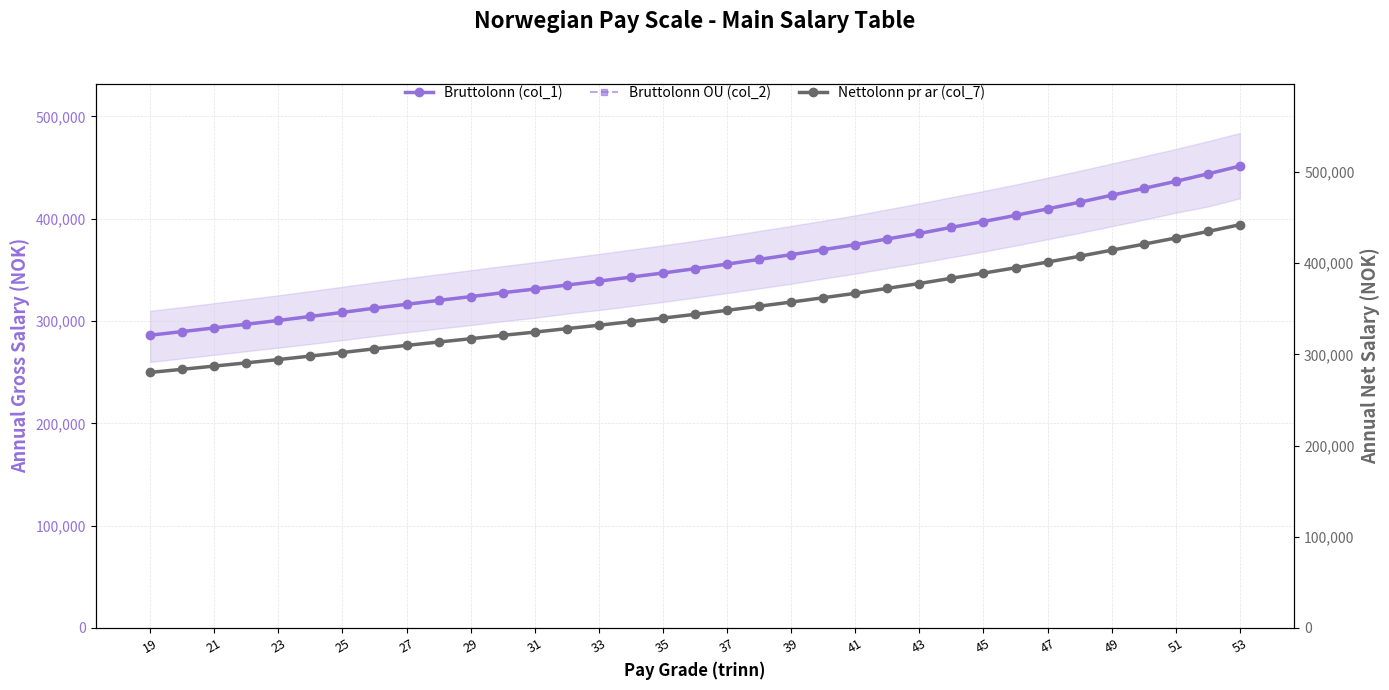

The value of Bruttolonn (col_1) at 43 is 665140. True or false?

False